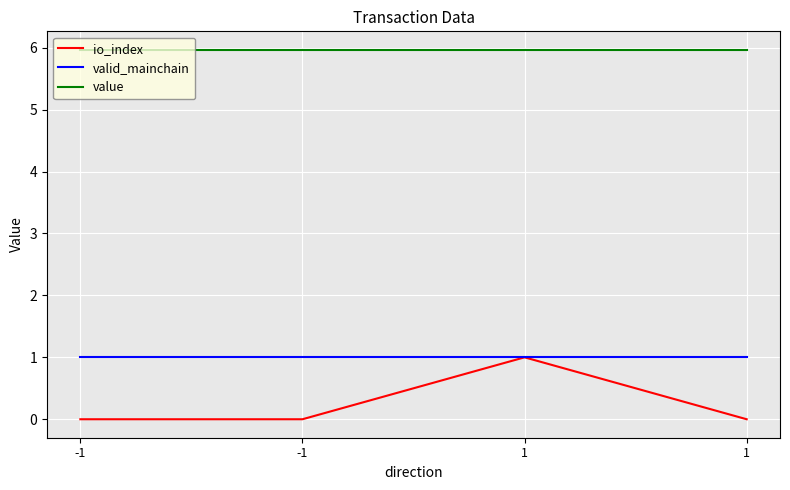

How many categories are shown in the chart?

4